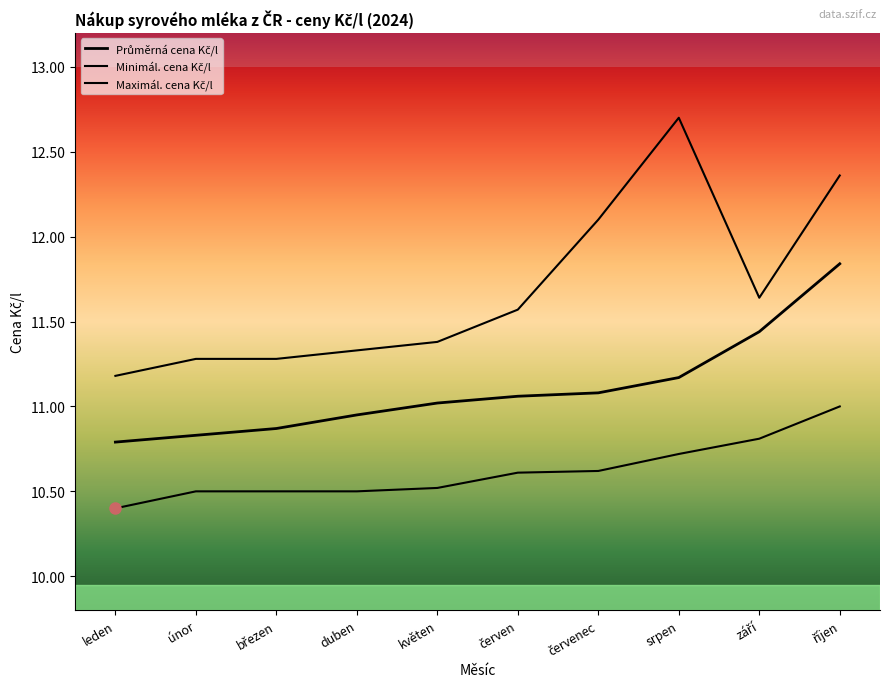

Is this an area chart (filled region under the line)?

No